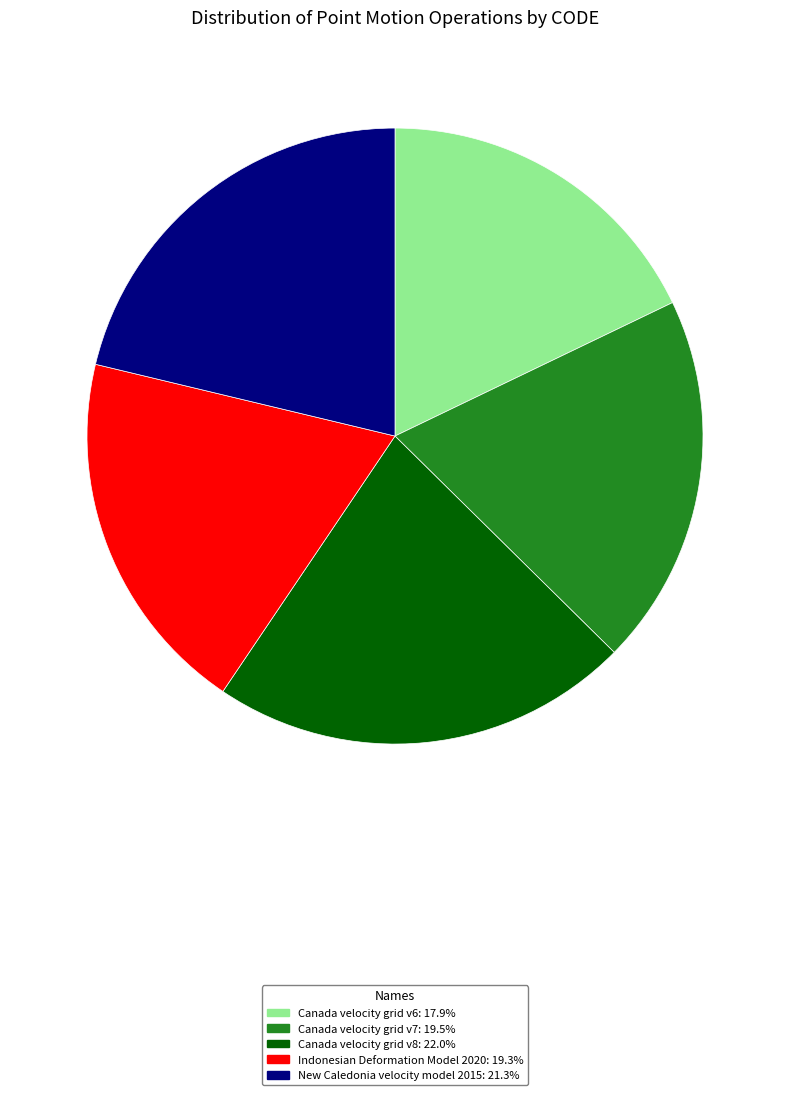

Which category has the smallest portion of the pie?

Canada velocity grid v6